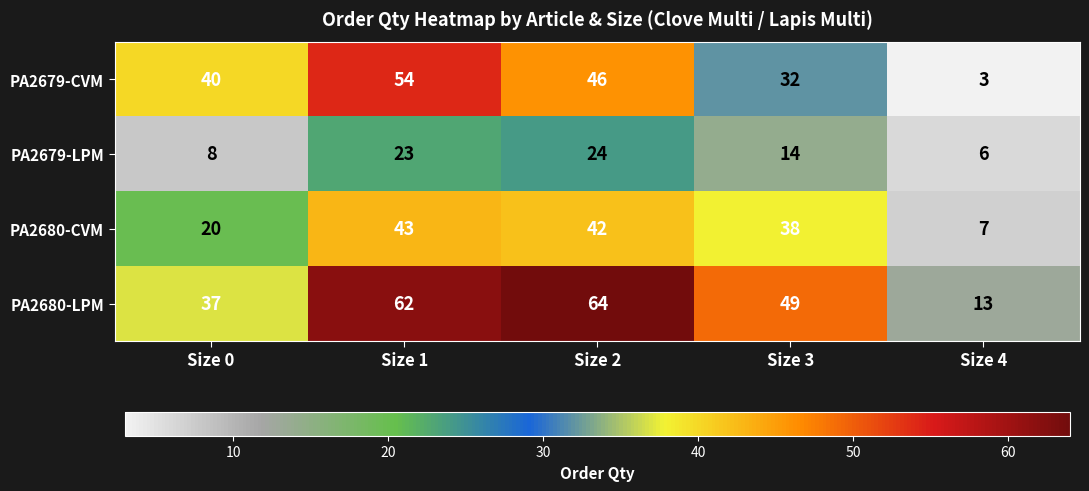

Reading left to right, transcribe all the data shown in this chart.

PA2679-CVM: Size 0=40	Size 1=54	Size 2=46	Size 3=32	Size 4=3
PA2679-LPM: Size 0=8	Size 1=23	Size 2=24	Size 3=14	Size 4=6
PA2680-CVM: Size 0=20	Size 1=43	Size 2=42	Size 3=38	Size 4=7
PA2680-LPM: Size 0=37	Size 1=62	Size 2=64	Size 3=49	Size 4=13